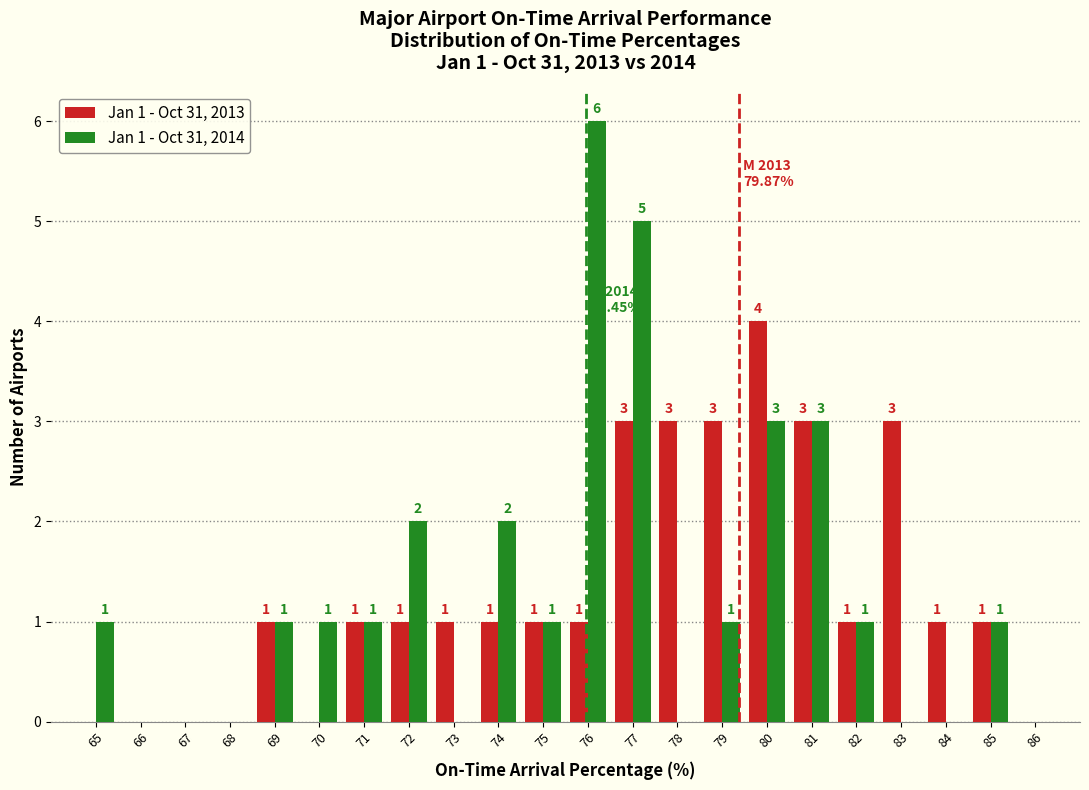

Reading left to right, list all the values displayed in this chart.

Jan 1 - Oct 31, 2013: 65=0	66=0	67=0	68=0	69=1	70=0	71=1	72=1	73=1	74=1	75=1	76=1	77=3	78=3	79=3	80=4	81=3	82=1	83=3	84=1	85=1	86=0
Jan 1 - Oct 31, 2014: 65=1	66=0	67=0	68=0	69=1	70=1	71=1	72=2	73=0	74=2	75=1	76=6	77=5	78=0	79=1	80=3	81=3	82=1	83=0	84=0	85=1	86=0